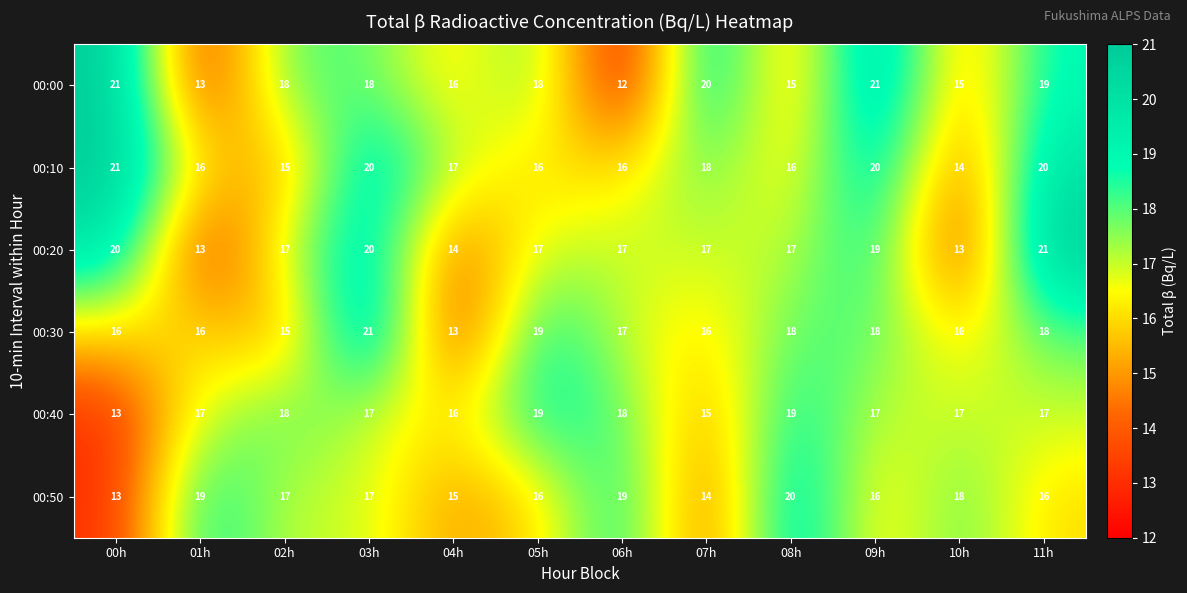

How many data points in 00:10 are less than 17?

6